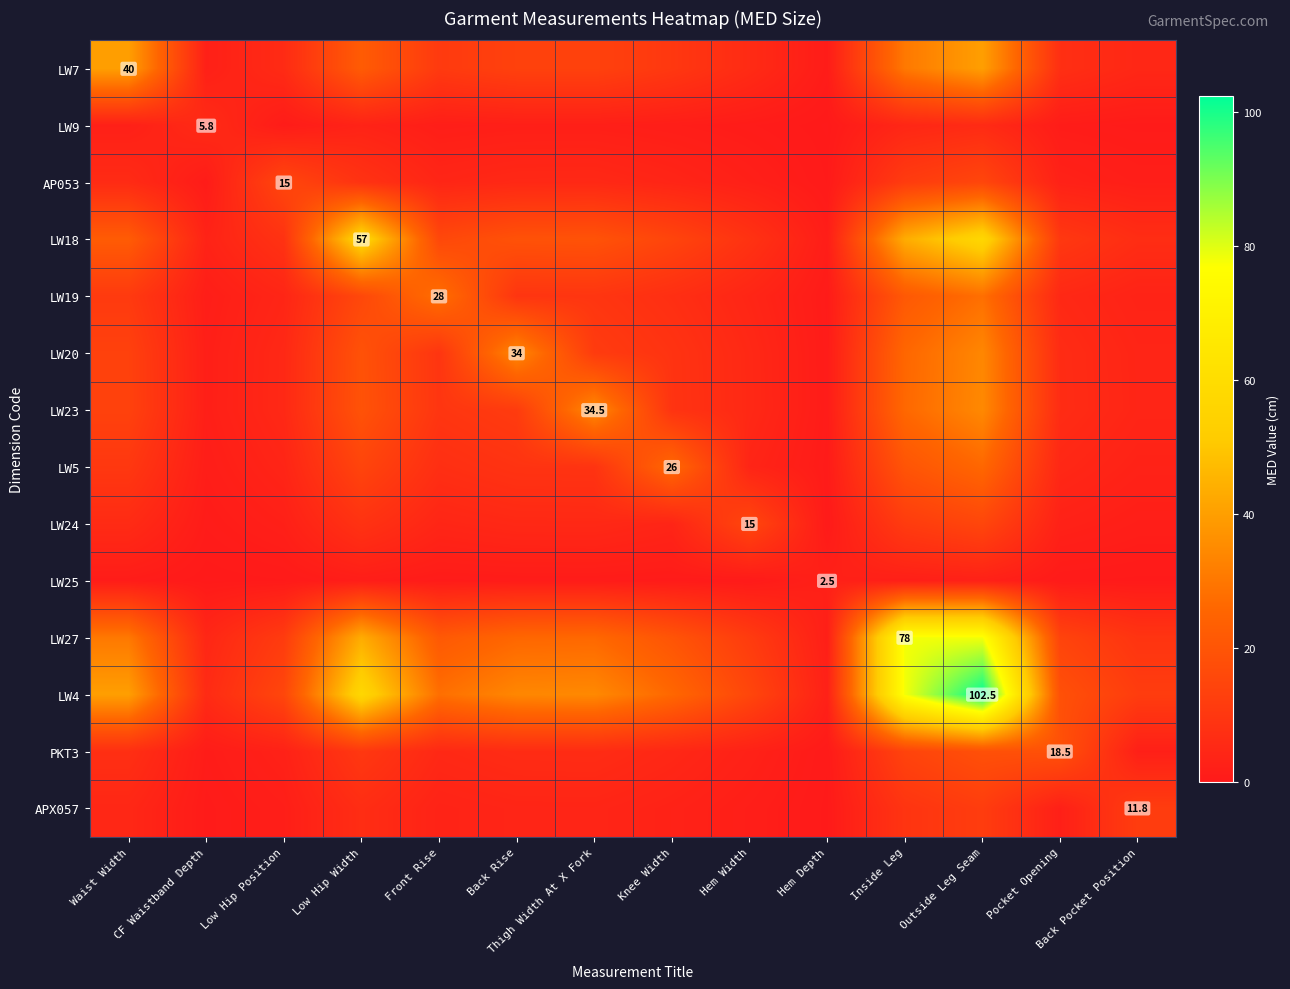

Which has a higher value, Waist Width or Hem Width?

Waist Width